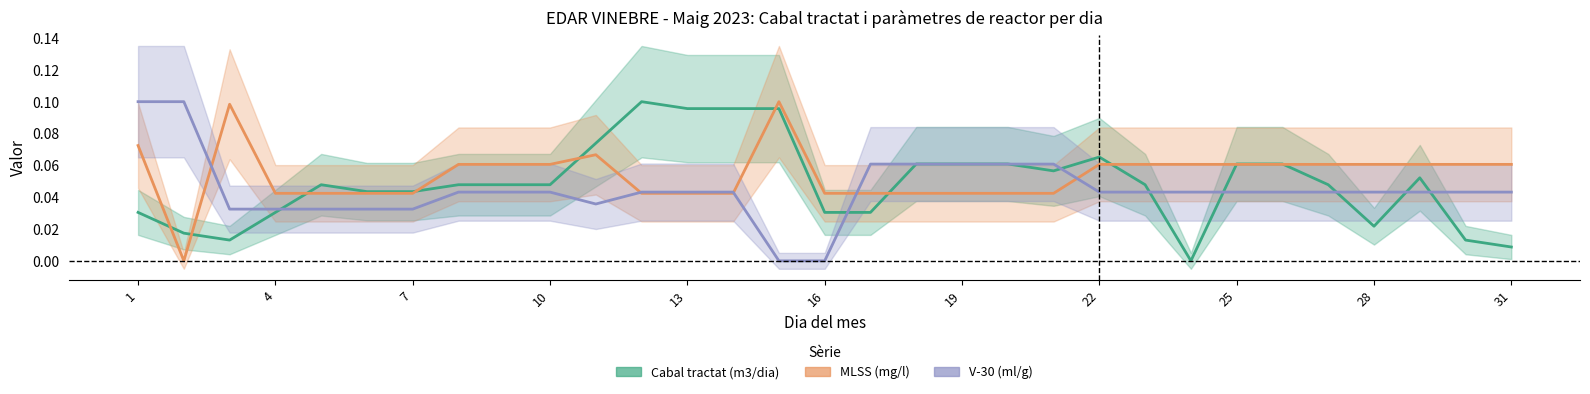

The value of MLSS (mg/l) at 25 is 0.1. True or false?

False